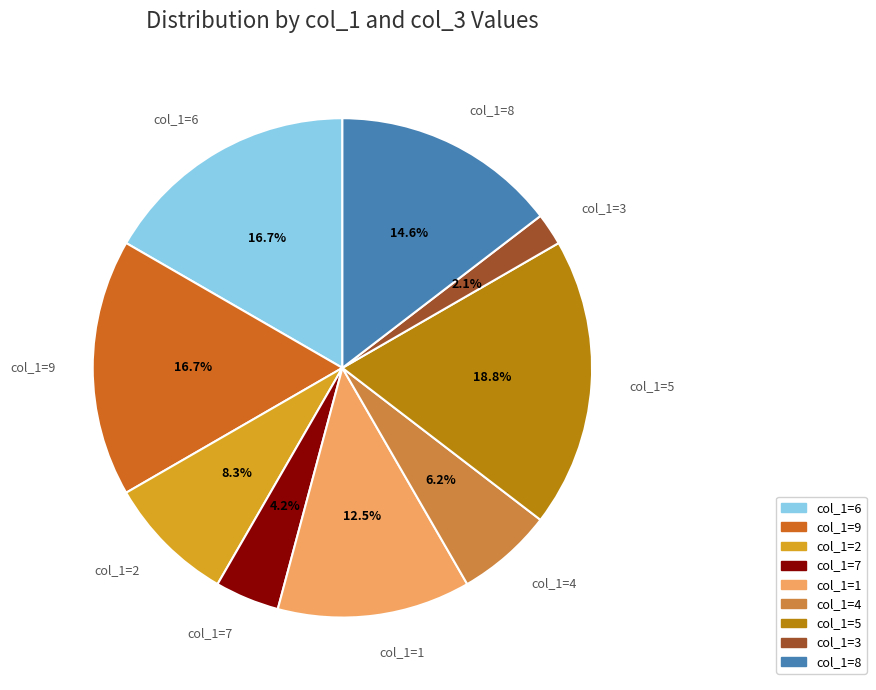

Is there a majority slice in this chart?

No